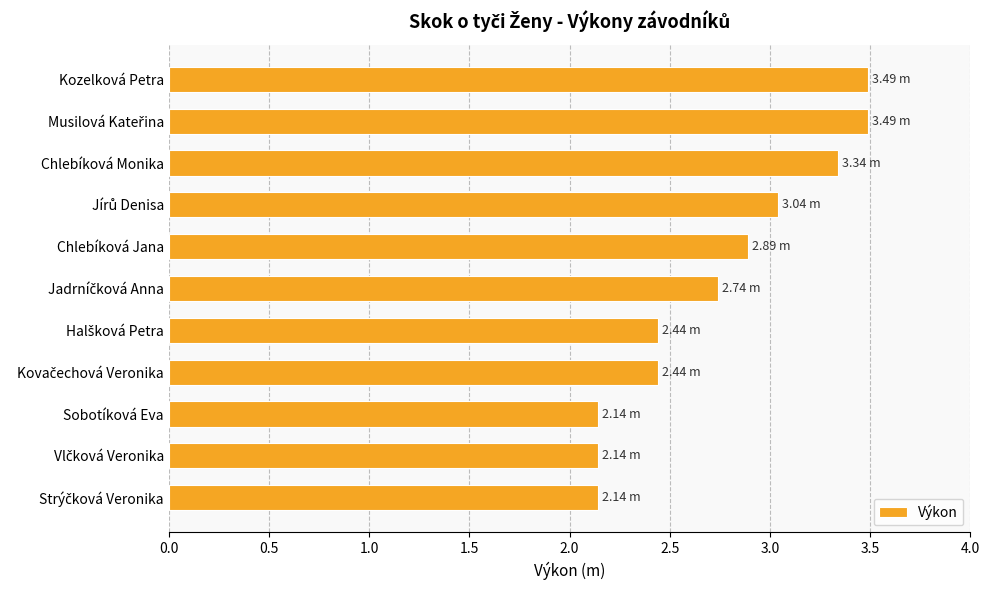

What is the label of the 9th bar from the top?

Sobotíková Eva